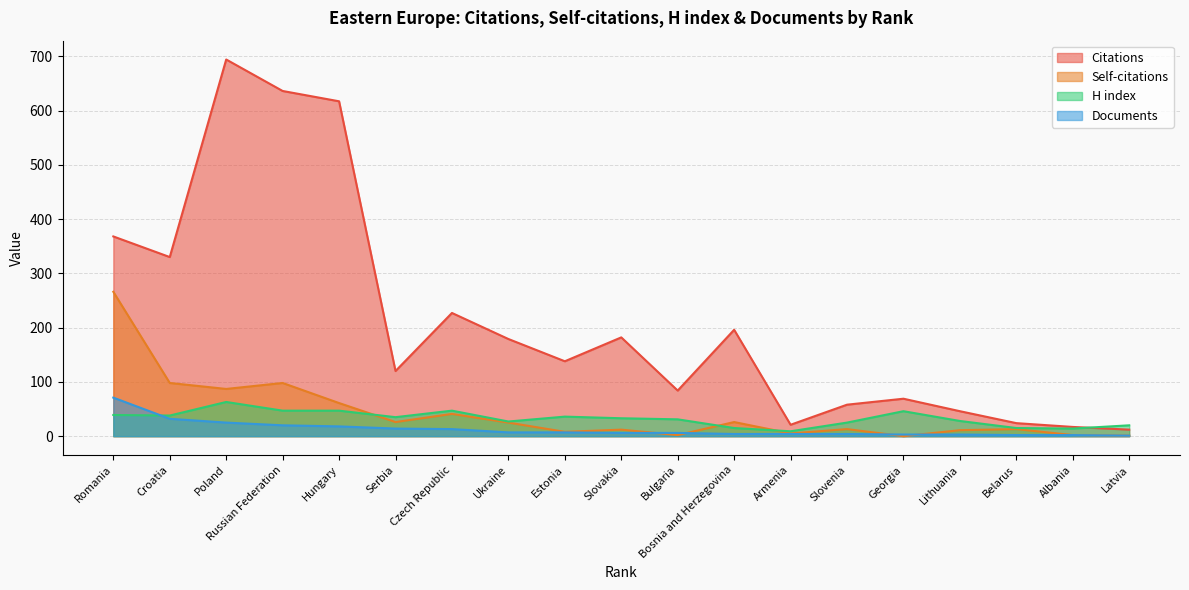

How many distinct data groups are displayed?

4